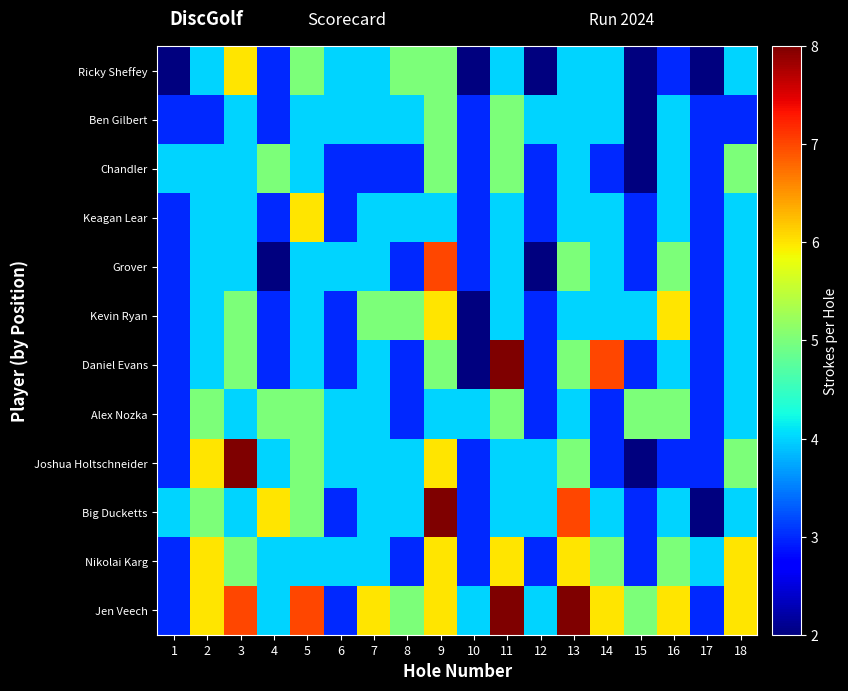

Between 10 and 13, which series saw the biggest shift?

Big Ducketts